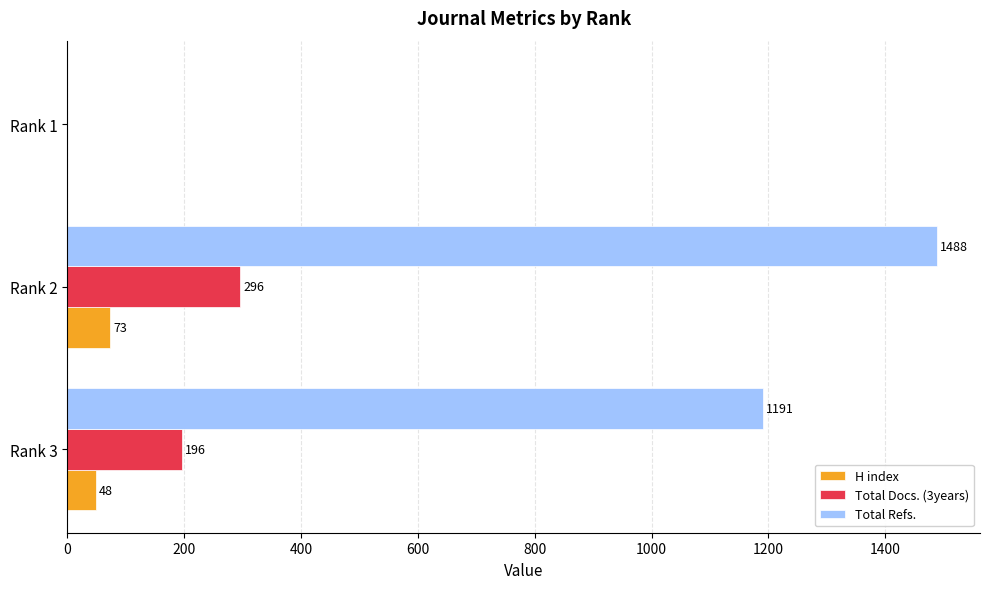

Which series changed the most between Rank 2 and Rank 1?

Total Refs.